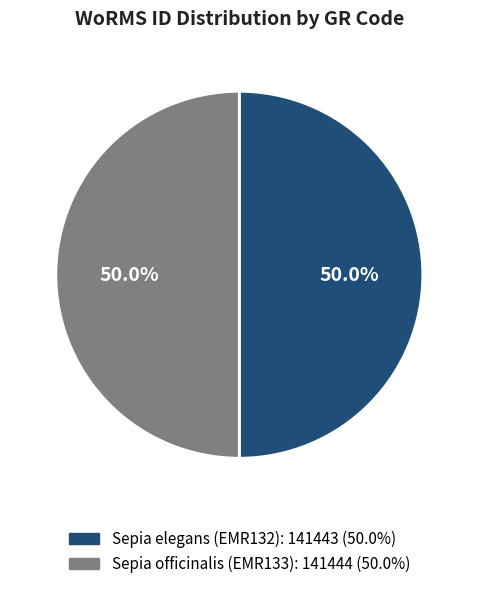

The Sepia elegans (EMR132) slice represents 50% of the pie. True or false?

True